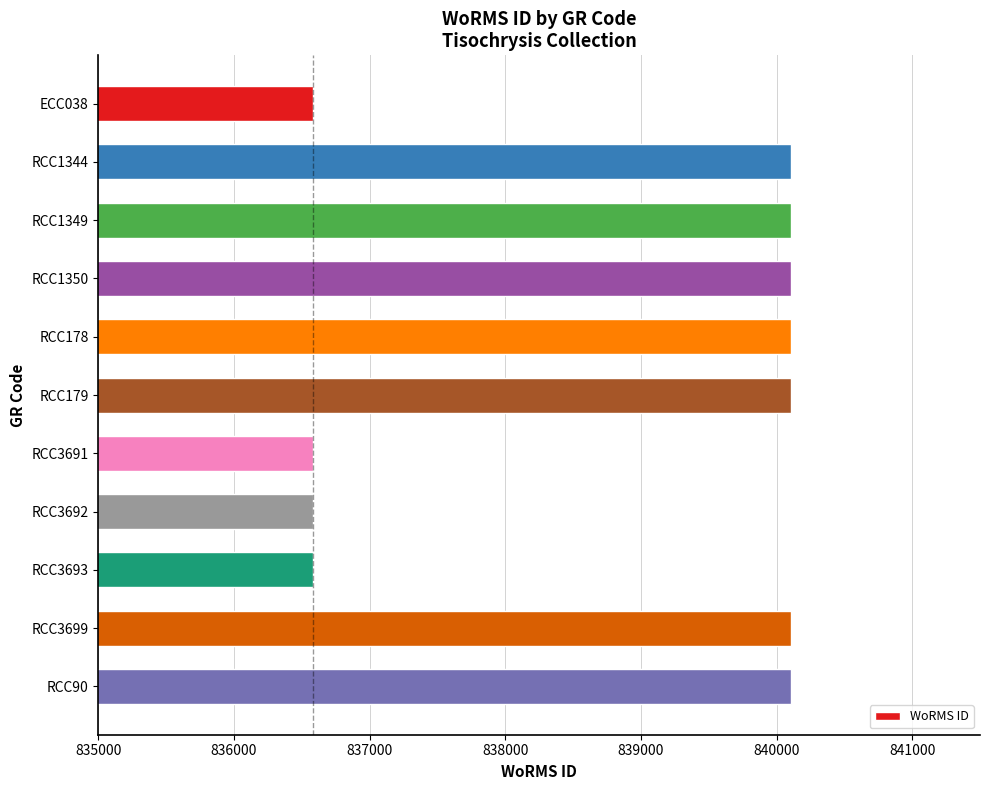

What is the greatest value displayed?

840108